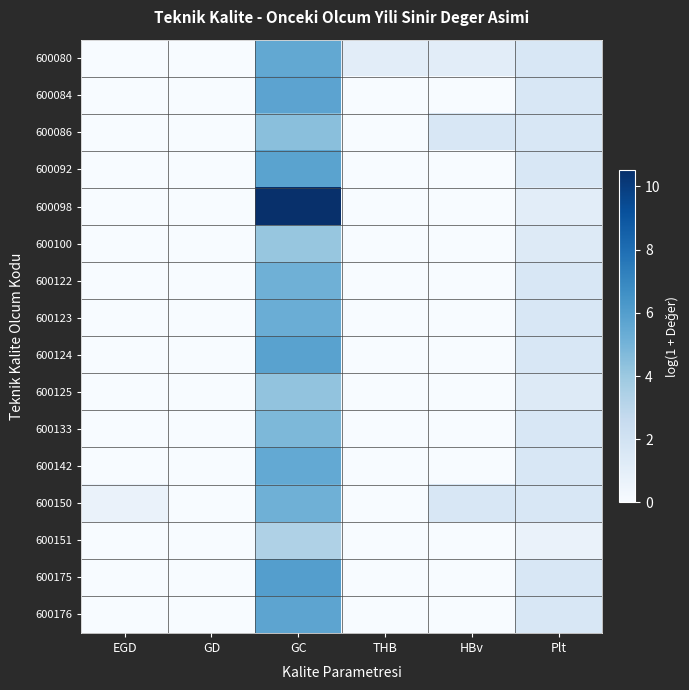

What is the difference between the highest and lowest values at GC?

7.1